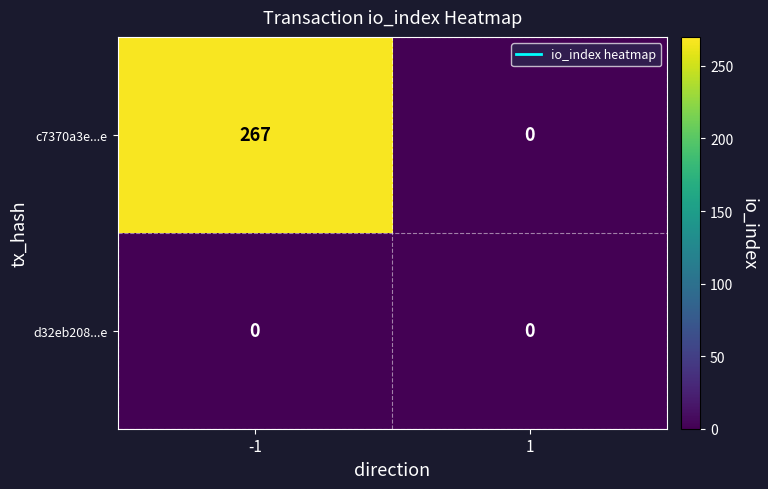

List the series in order of their peak value, highest first.

c7370a3e...e, d32eb208...e